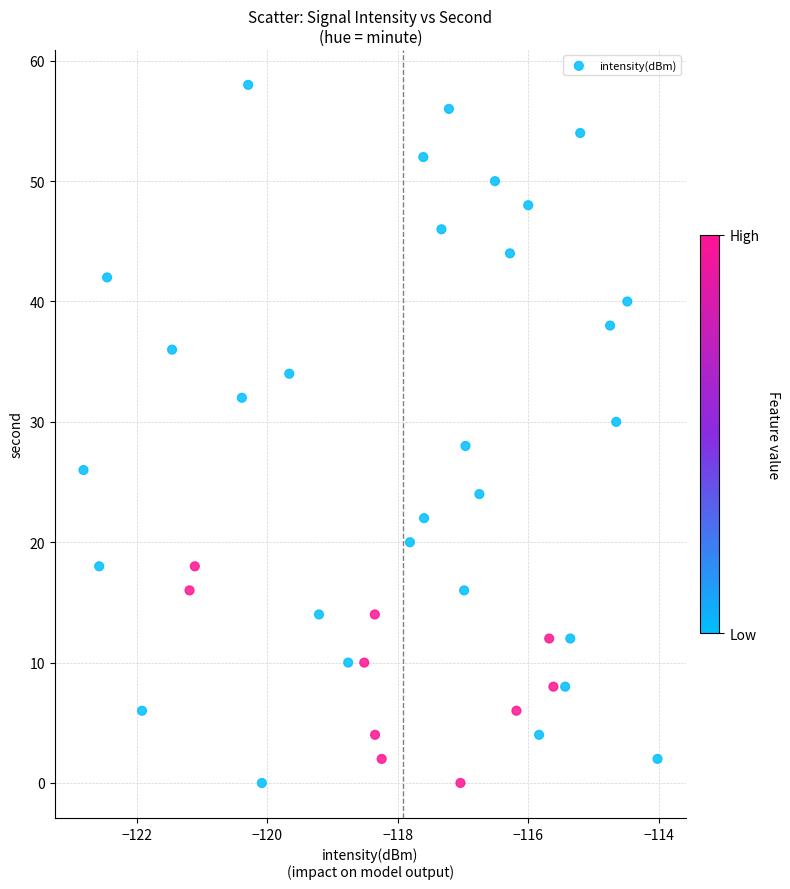

What is the range of Y values (max minus min)?

58